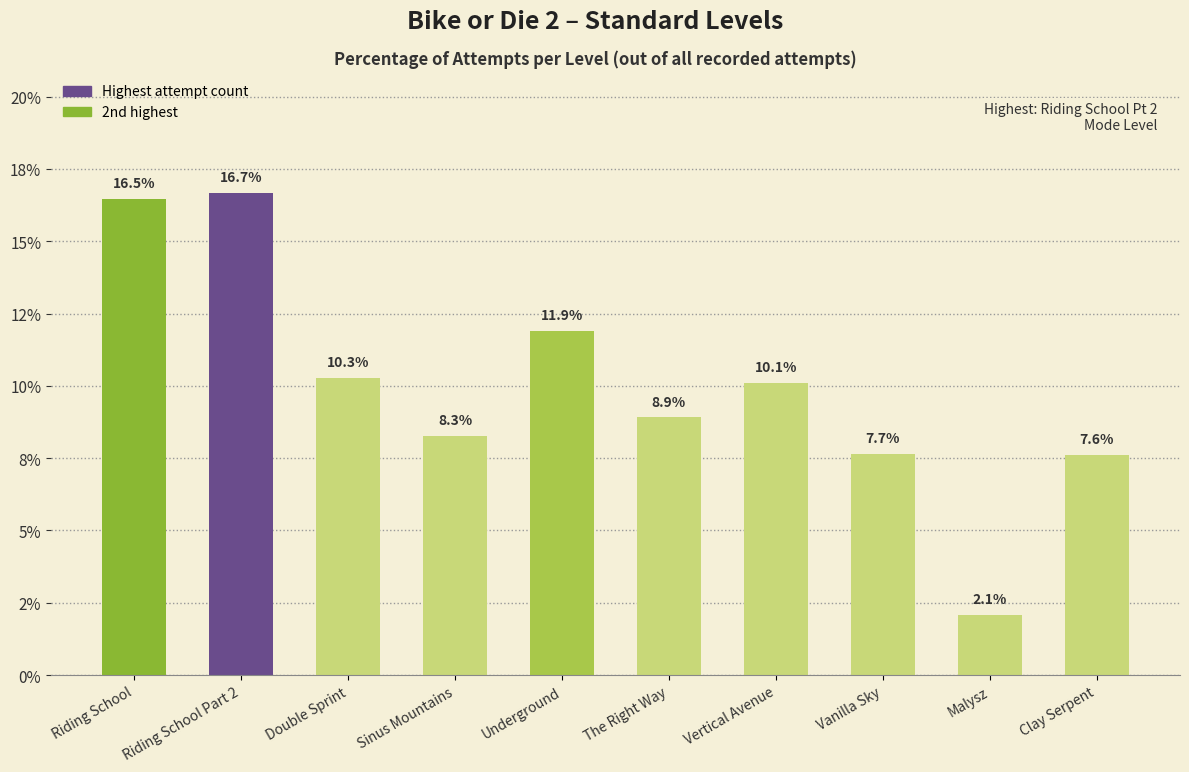

Are the bars horizontal?

No